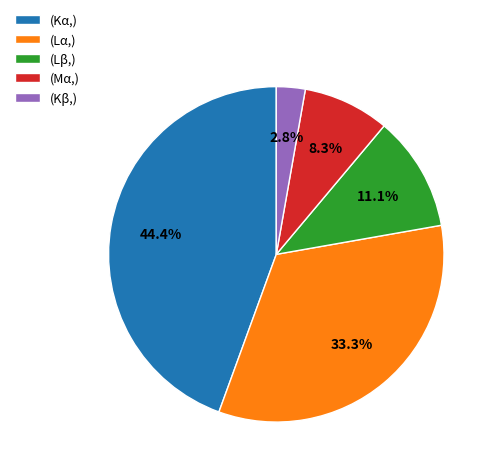

Is there any slice that represents more than half of the pie?

No